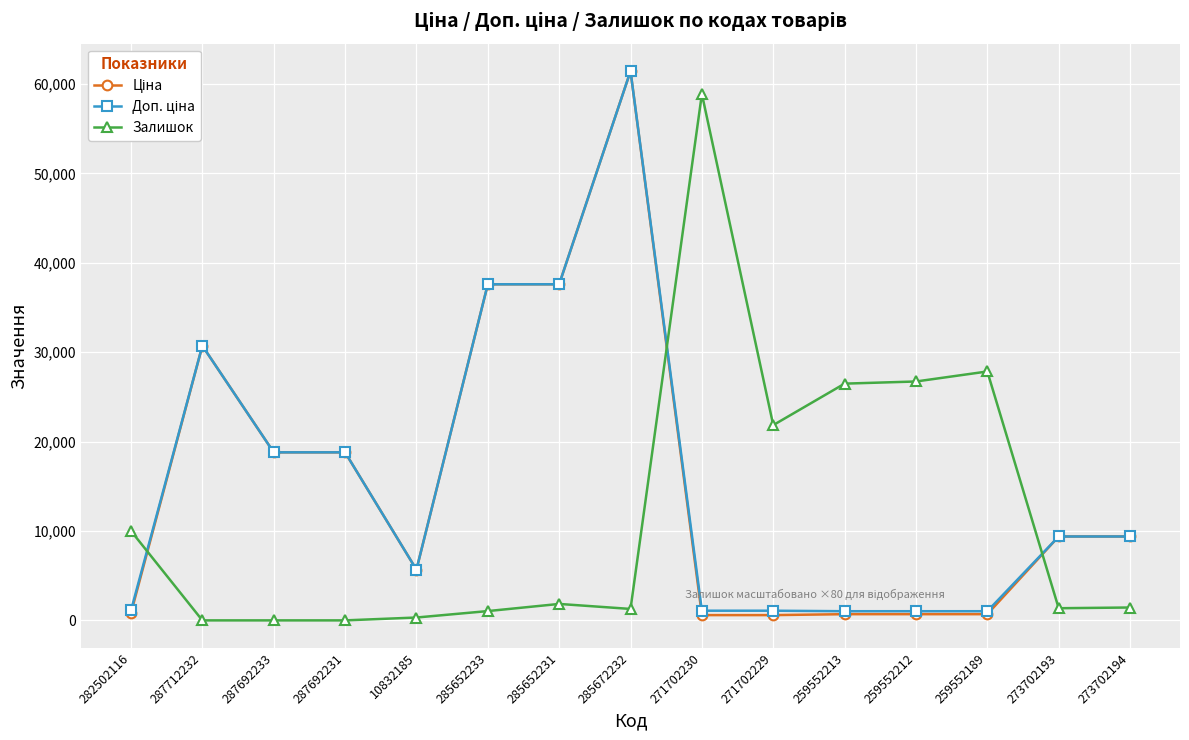

Where is Залишок nearest to the value 29440?

259552189